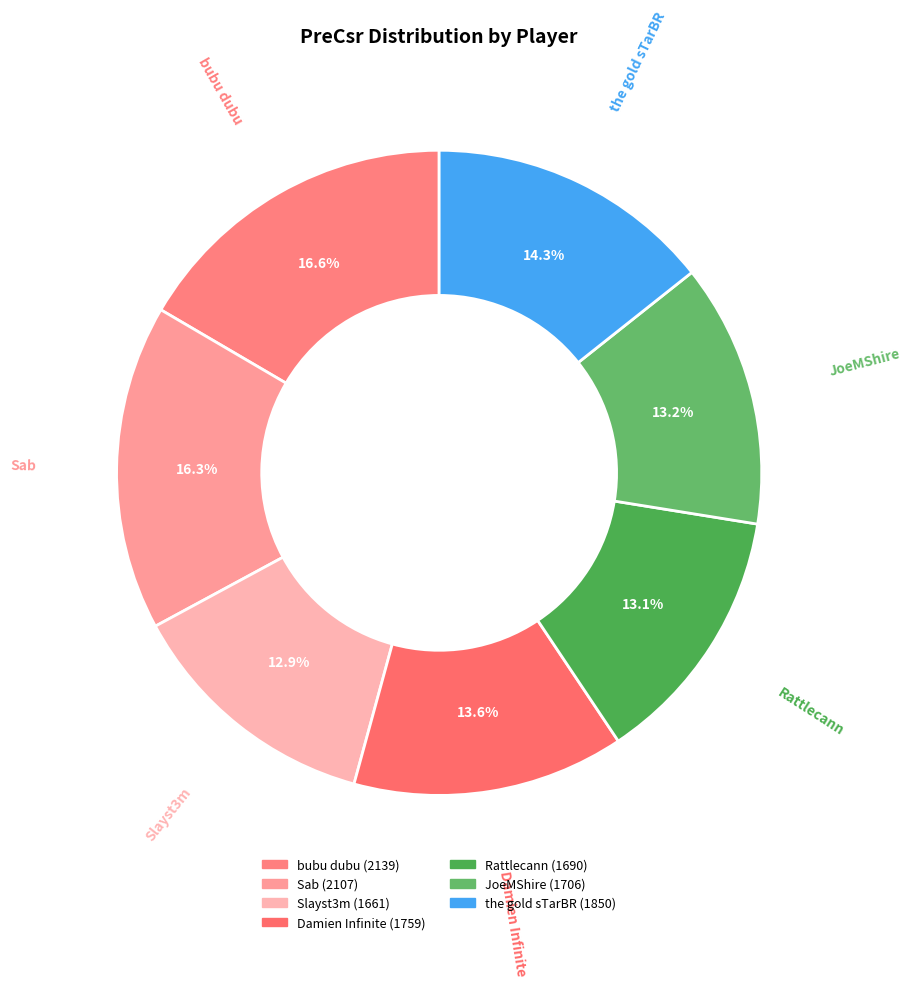

Rank the categories by value from highest to lowest.

bubu dubu, Sab, the gold sTarBR, Damien Infinite, JoeMShire, Rattlecann, Slayst3m